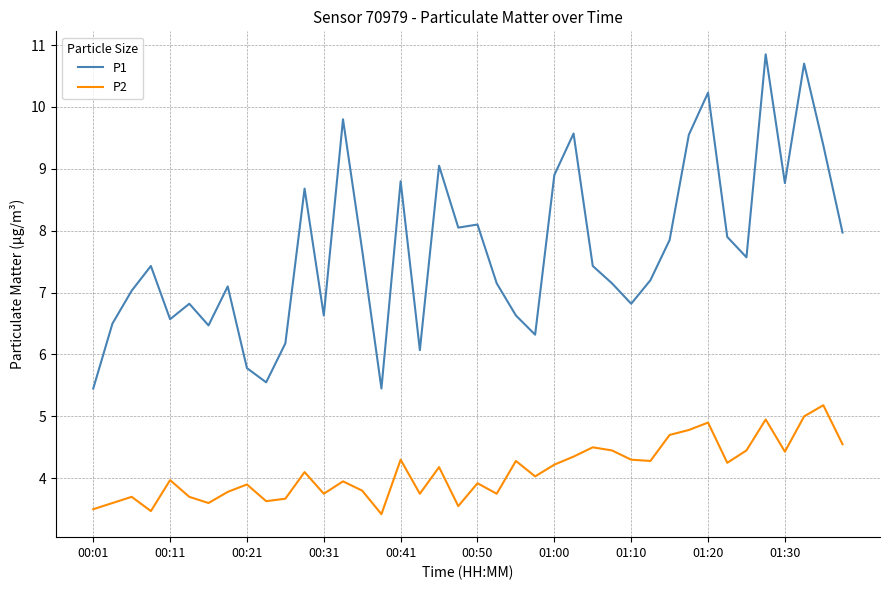

List the series in order of their peak value, highest first.

P1, P2